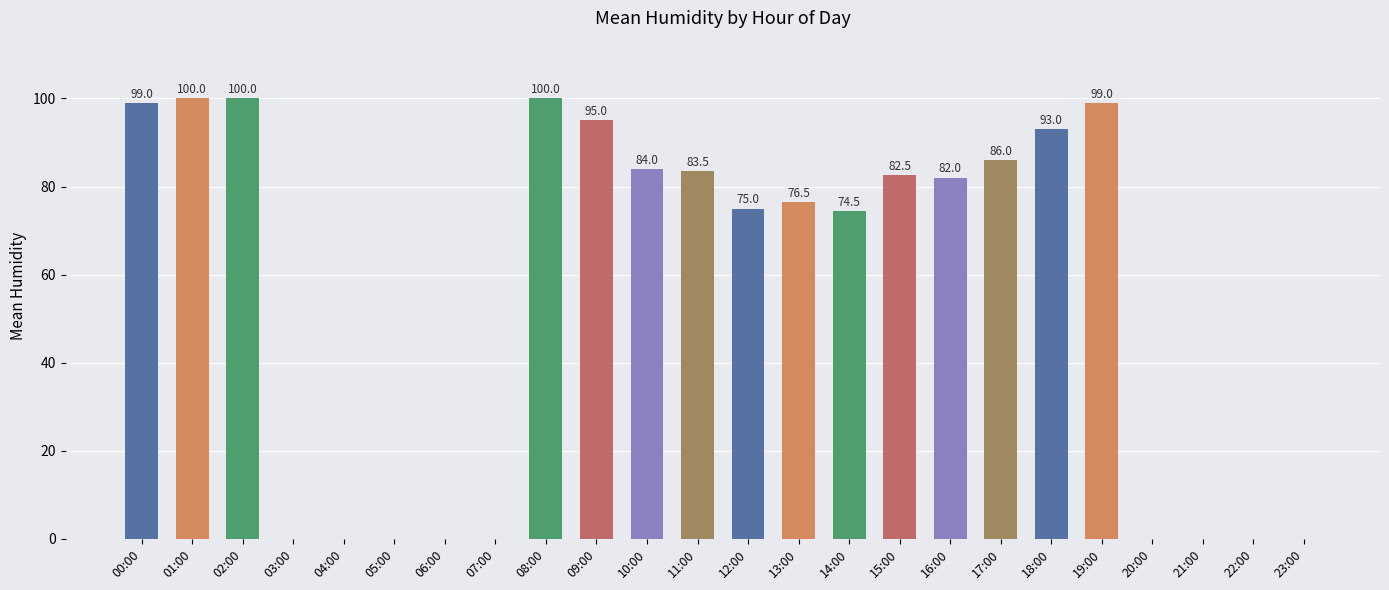

At which label is the value closest to 50?

14:00